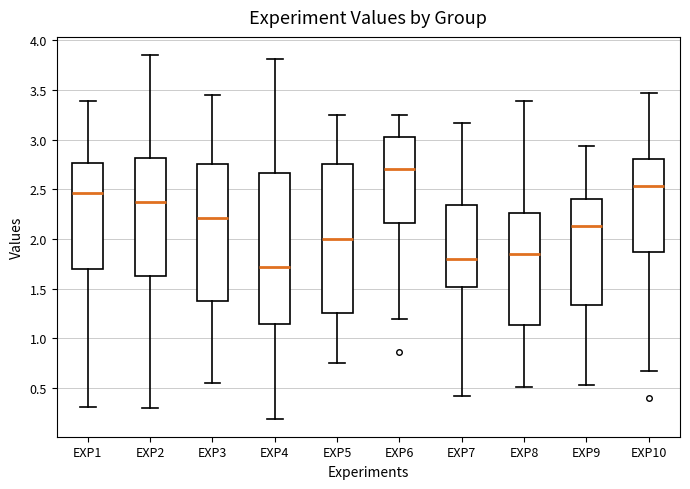

Reading left to right, read every box against the y-axis: the position of its median line, the range the box covers, and the ends of its whiskers. The values are not printed on the chart, so give them approximately, as read against the axis.

EXP1: median 2.45, box 1.70 to 2.75, whiskers 0.30 to 3.40
EXP2: median 2.35, box 1.65 to 2.80, whiskers 0.30 to 3.85
EXP3: median 2.20, box 1.40 to 2.75, whiskers 0.55 to 3.45
EXP4: median 1.70, box 1.15 to 2.65, whiskers 0.20 to 3.80
EXP5: median 2.00, box 1.25 to 2.75, whiskers 0.75 to 3.25
EXP6: median 2.70, box 2.15 to 3.05, whiskers 1.20 to 3.25
EXP7: median 1.80, box 1.50 to 2.35, whiskers 0.40 to 3.15
EXP8: median 1.85, box 1.15 to 2.25, whiskers 0.50 to 3.40
EXP9: median 2.15, box 1.35 to 2.40, whiskers 0.55 to 2.95
EXP10: median 2.55, box 1.85 to 2.80, whiskers 0.65 to 3.45